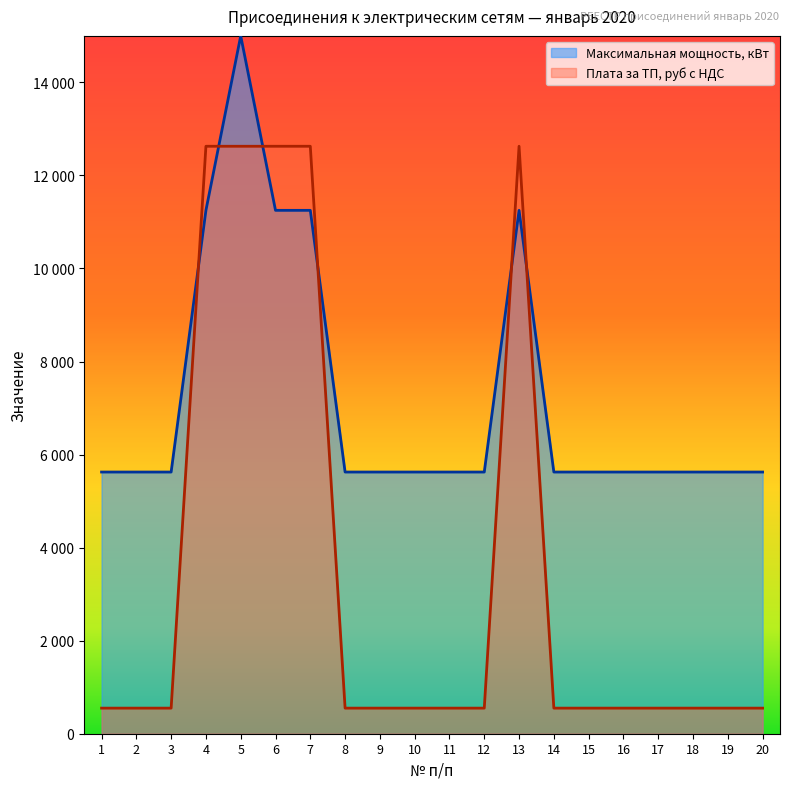

How many series are shown in this chart?

2